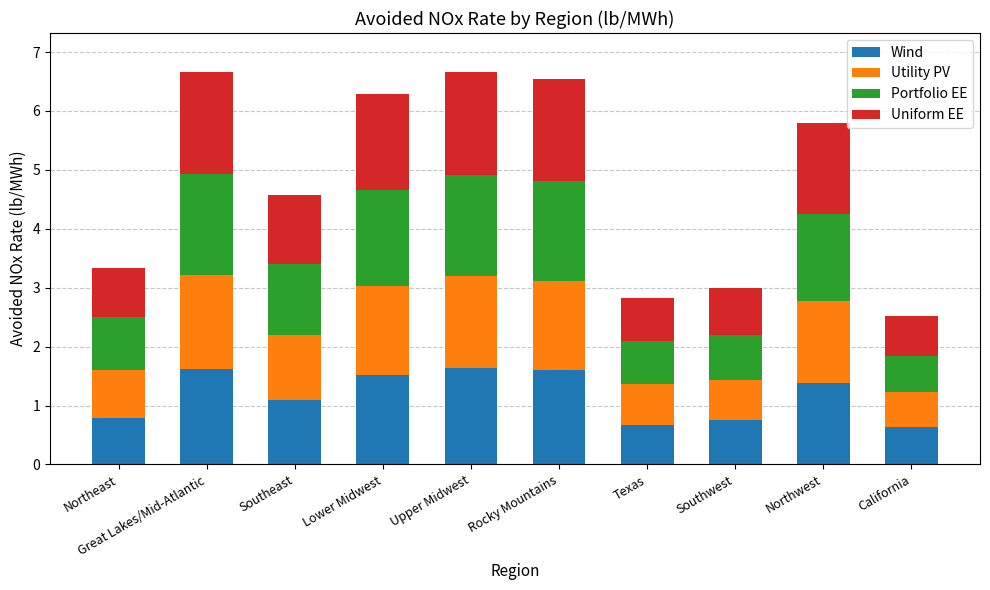

True or false: Wind has a value of 2.6 at Lower Midwest.

False